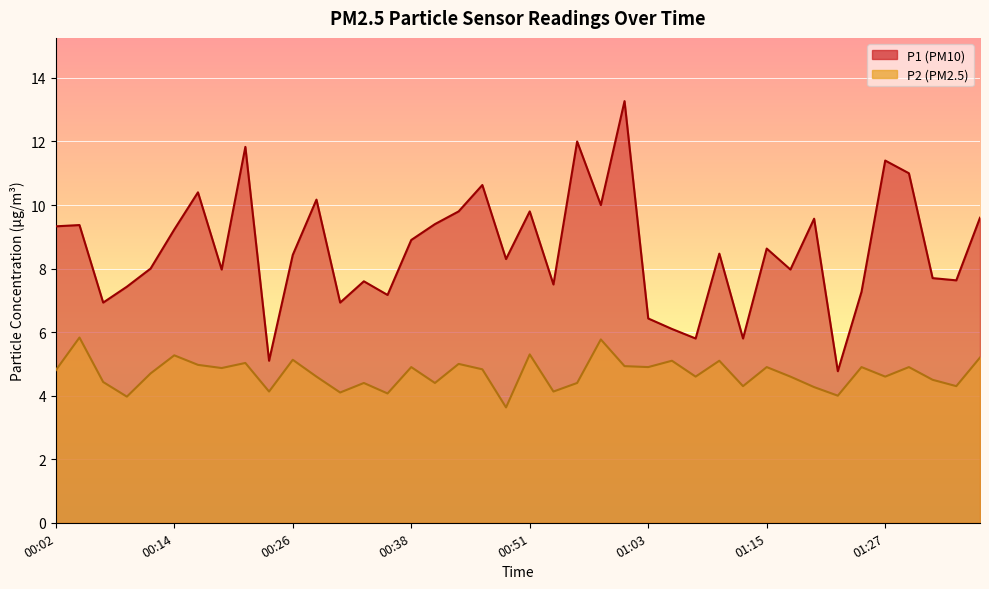

At which category does P1 reach its first local valley?

00:07